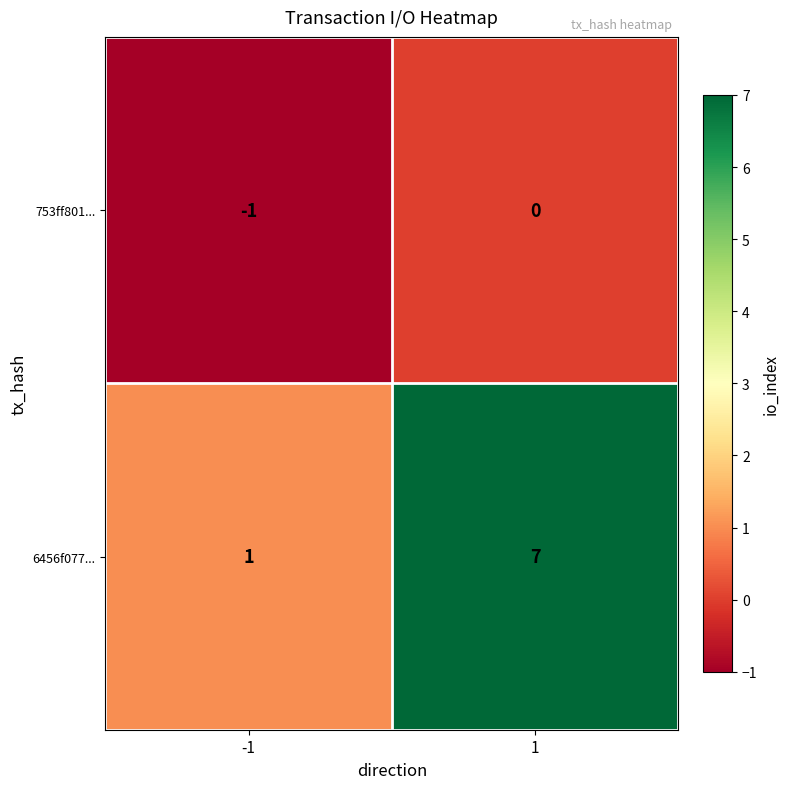

What is the difference between the maximum and minimum values in the 6456f077... series?

6